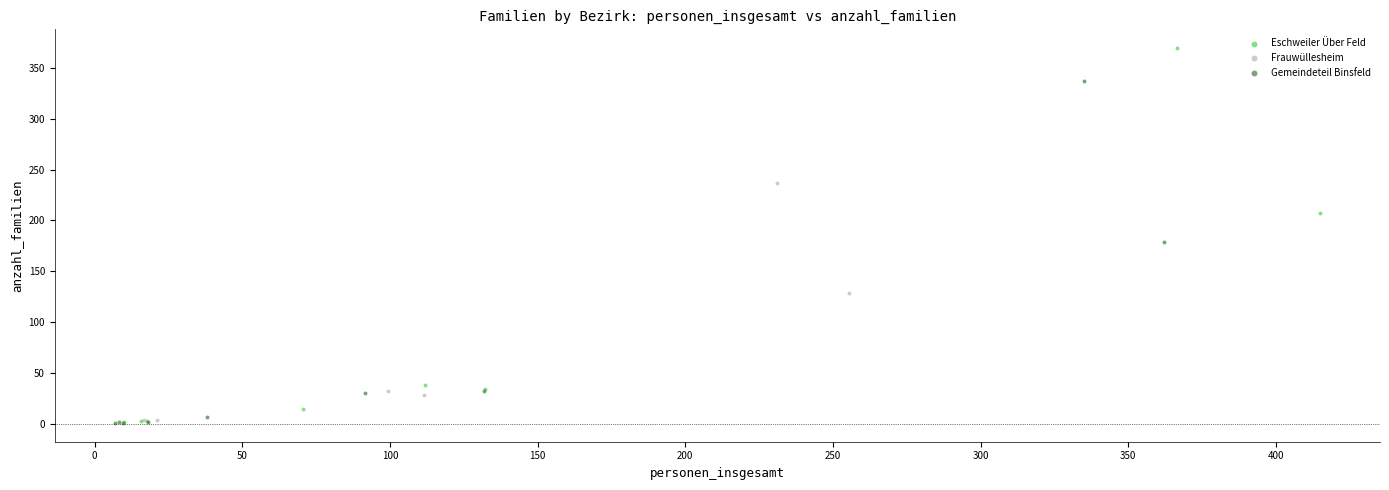

Which series has the largest Y range (max minus min)?

Eschweiler Über Feld